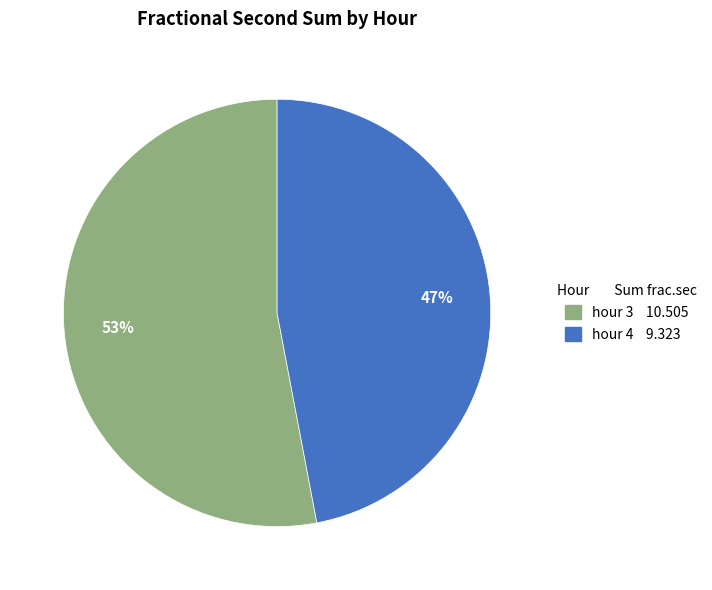

Does any single category account for the majority?

Yes